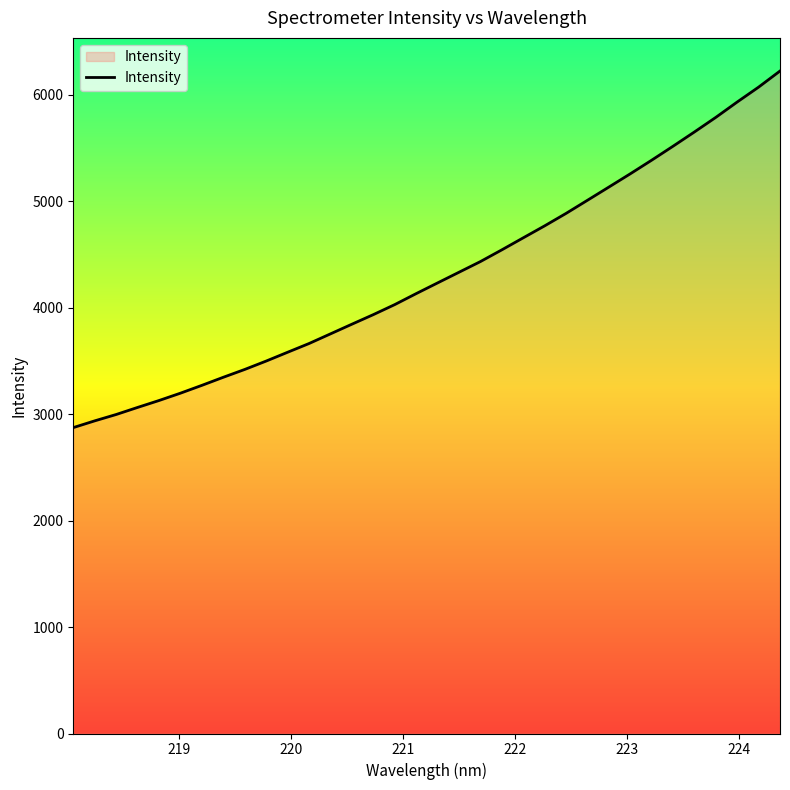

What is the maximum value shown in the chart?

6221.3